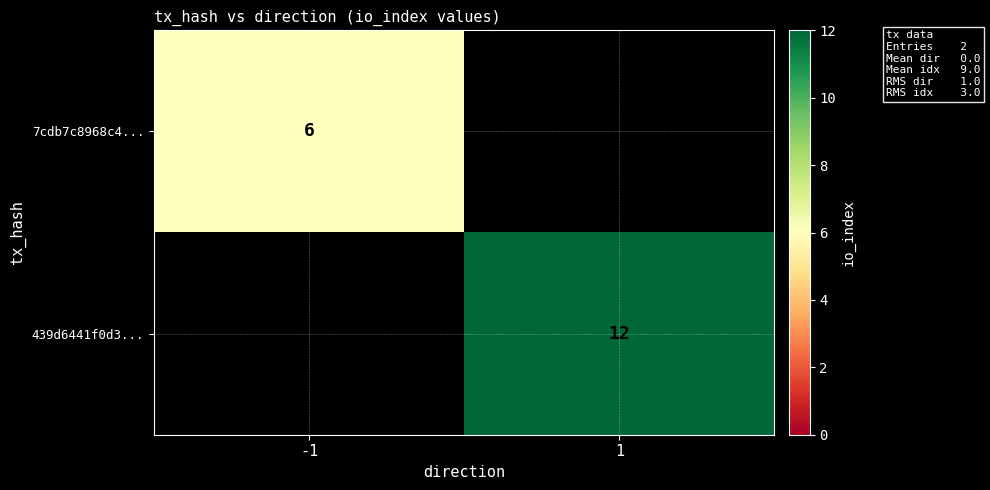

True or false: 7cdb7c8968c4... has a value of 10 at -1.

False